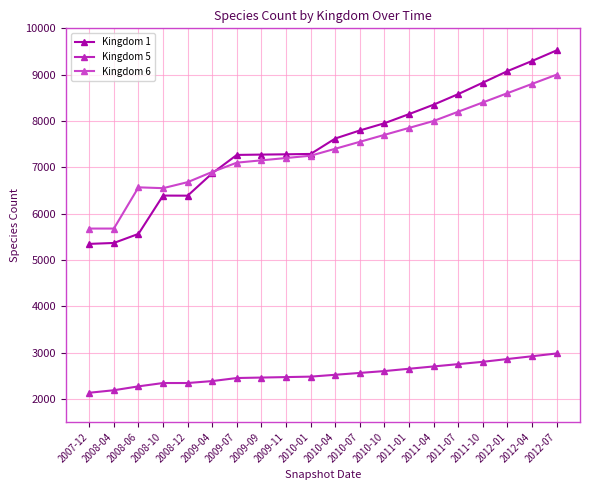

What is the sum of all Kingdom 5 values?

50856